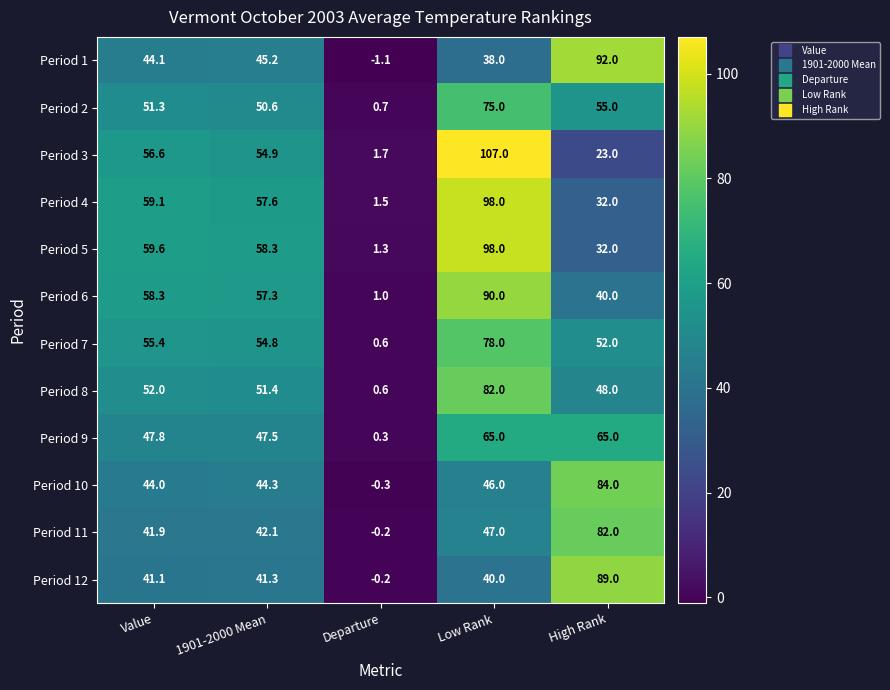

True or false: Period 7 has a value of 92.3 at 1901-2000 Mean.

False